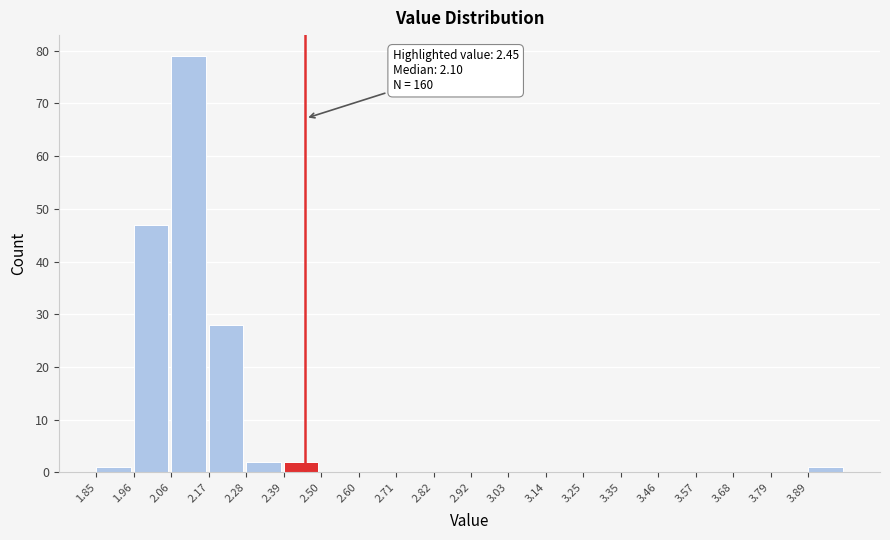

Over which range of the x-axis is the bar tallest?

2.06 to 2.18